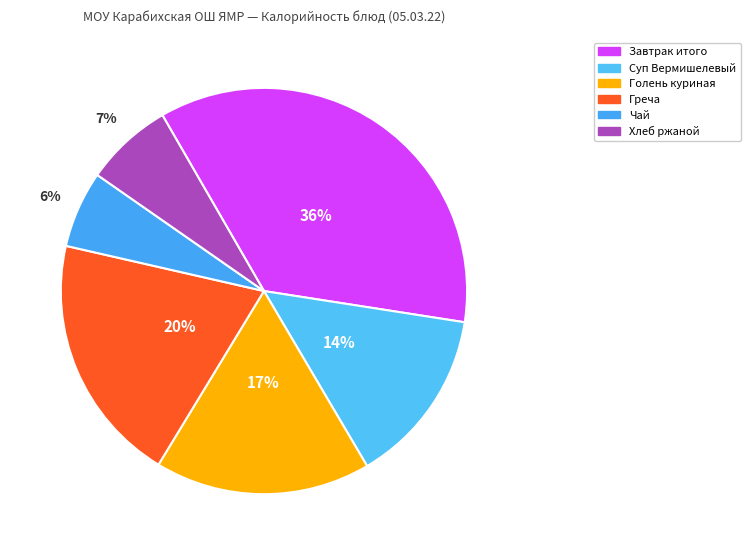

What is the ratio of the value at Хлеб ржаной to the value at Завтрак итого?

0.2